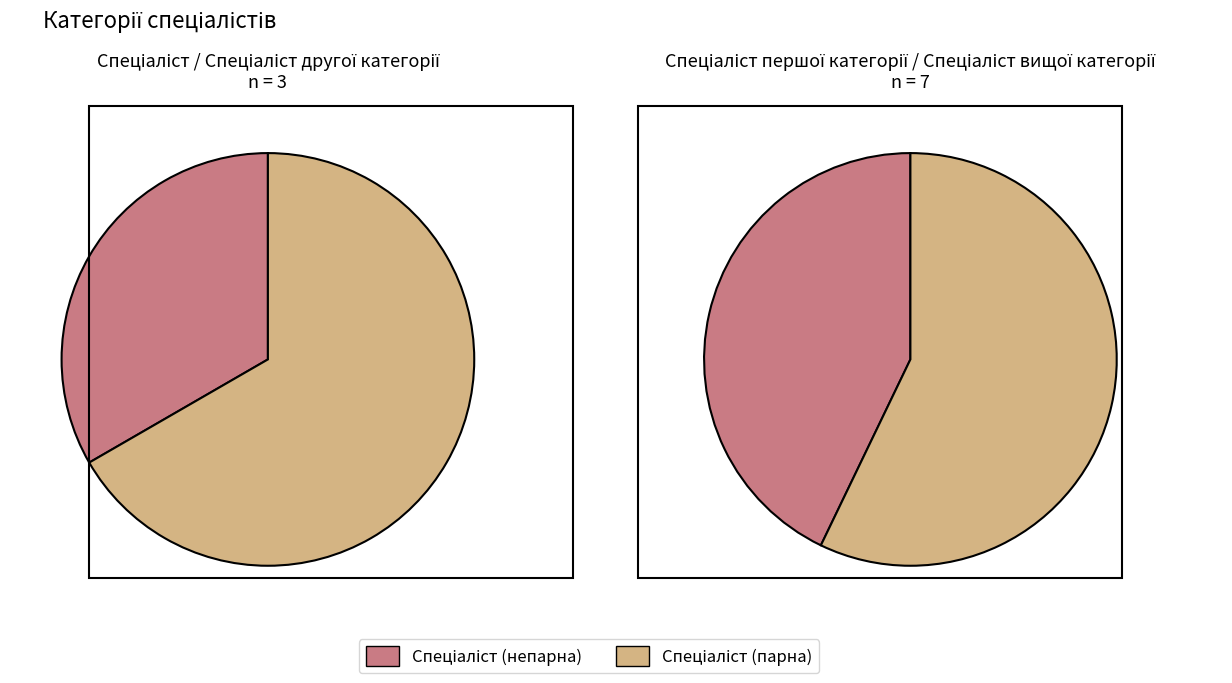

How many slices are in this pie chart?

4